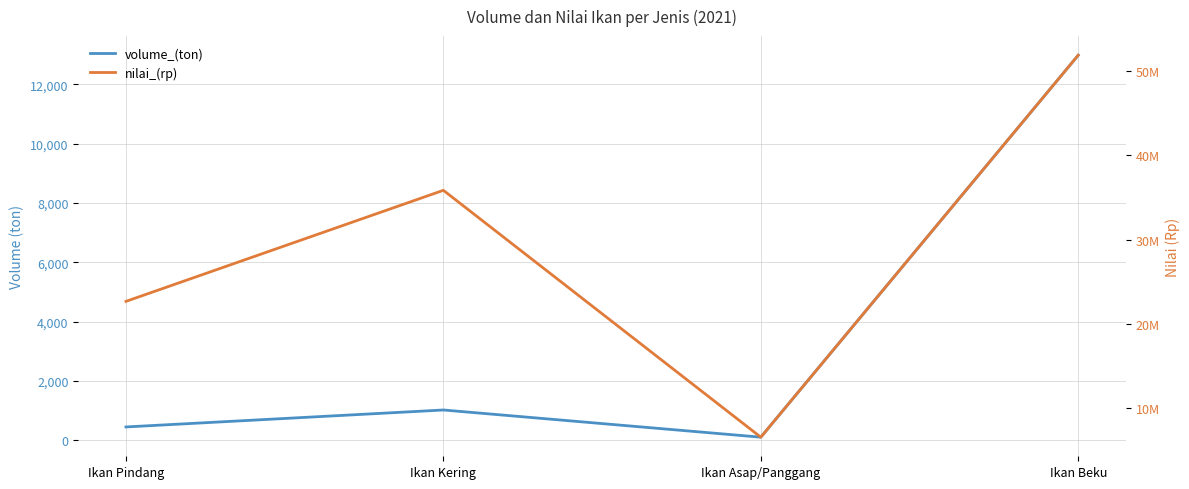

True or false: nilai_(rp) and volume_(ton) intersect in this chart.

False